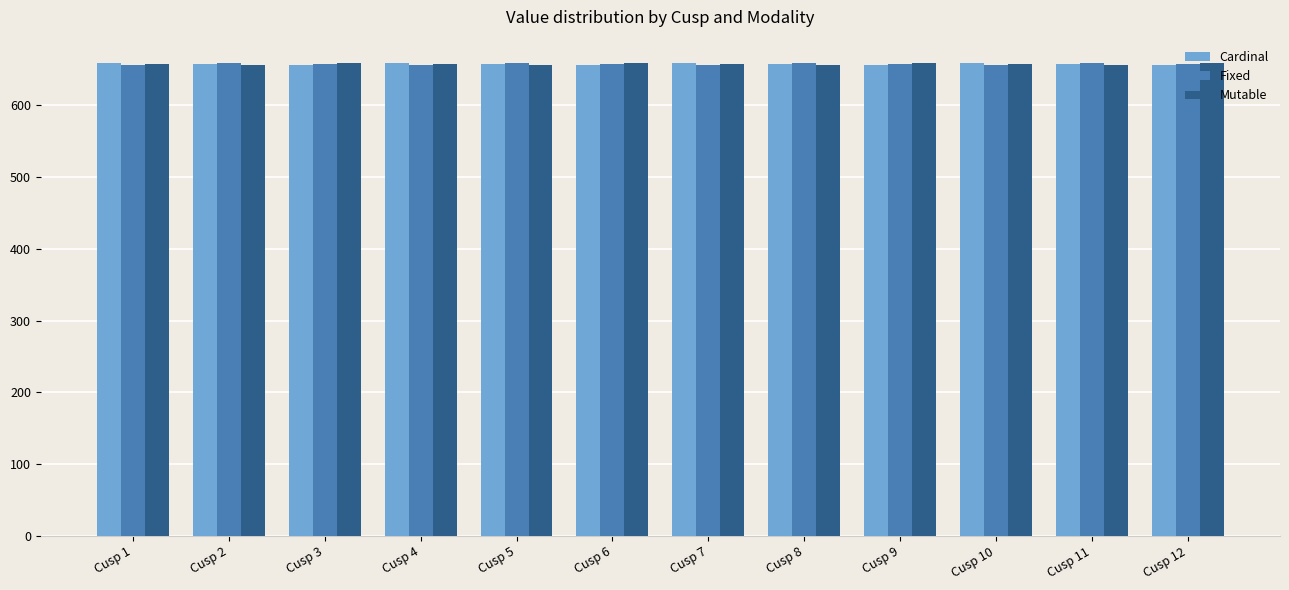

Is it true that Fixed equals 657.9 at Cusp 11?

True